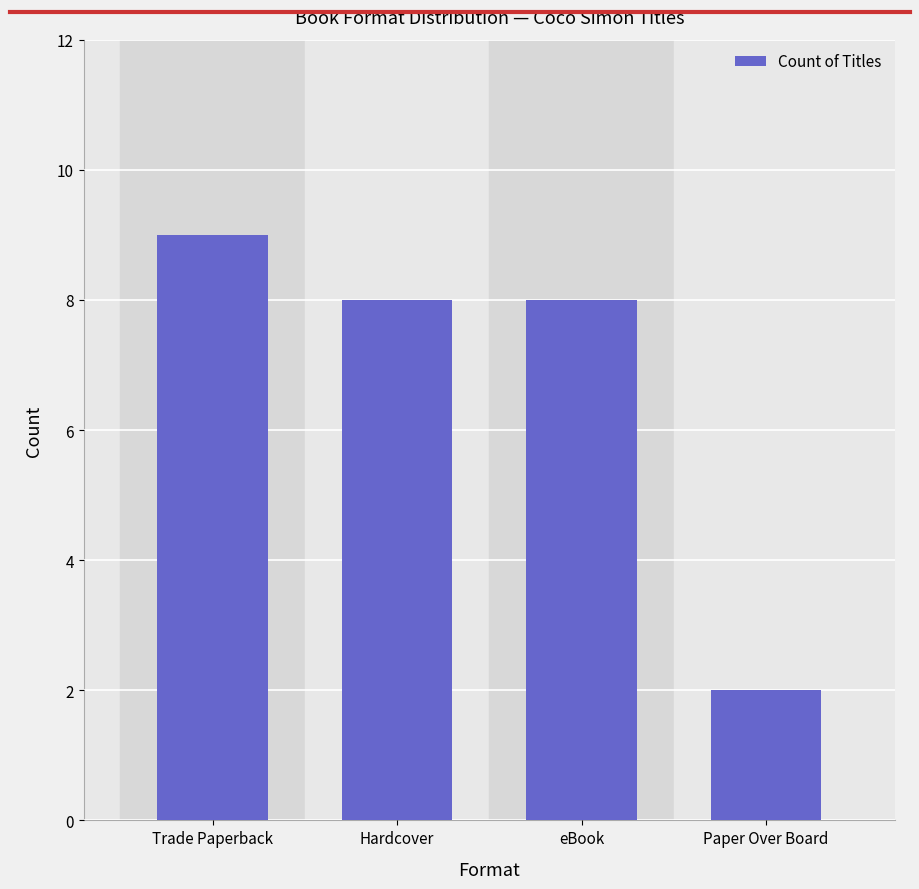

What is the value of the 4th bar from the left?

2